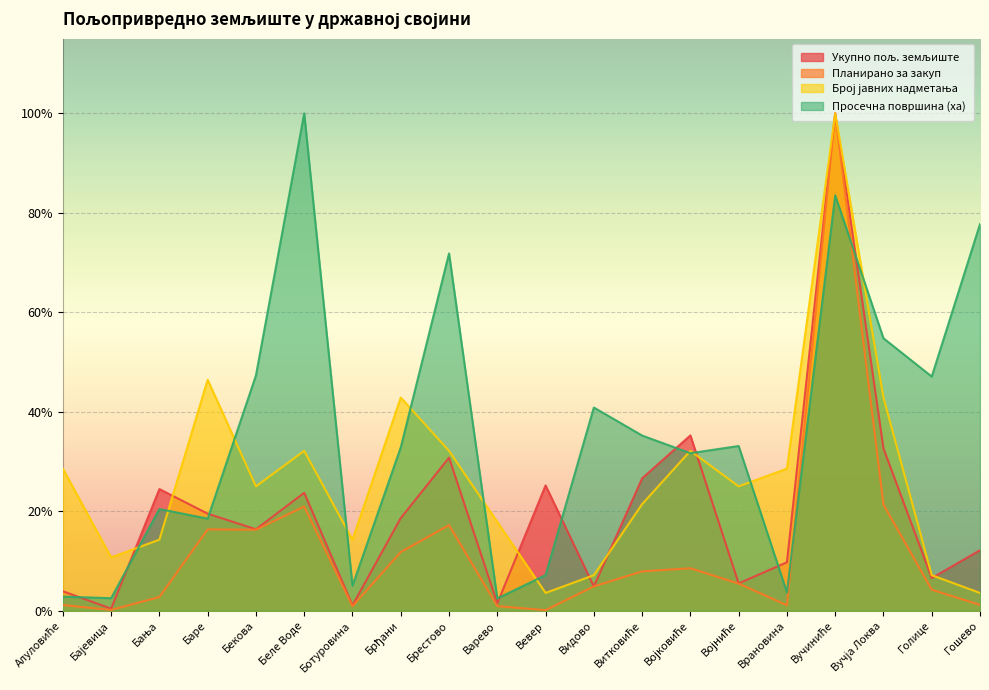

Which series ends up on top after the final intersection of Планирано за закуп and Укупно пољ. земљиште?

Укупно пољ. земљиште